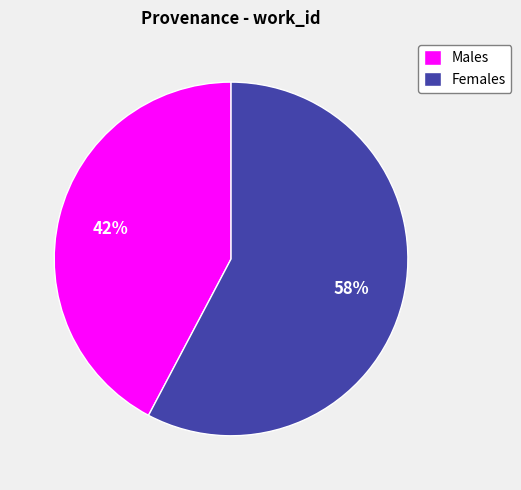

What percentage is the Males slice, to the nearest percent?

42%